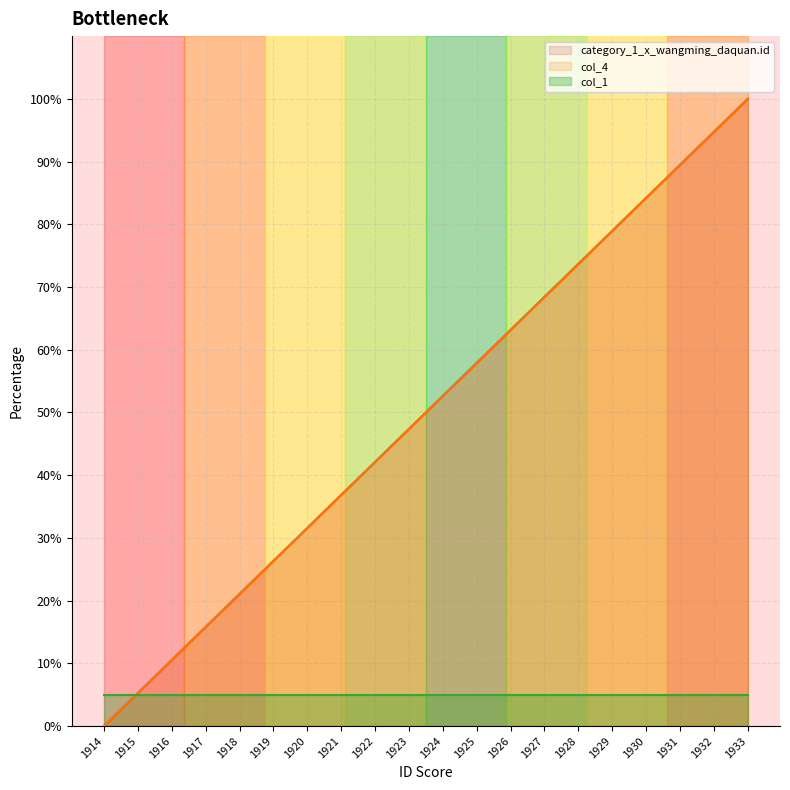

Rank the categories by col_4 value from highest to lowest.

1933, 1932, 1931, 1930, 1929, 1928, 1927, 1926, 1925, 1924, 1923, 1922, 1921, 1920, 1919, 1918, 1917, 1916, 1915, 1914